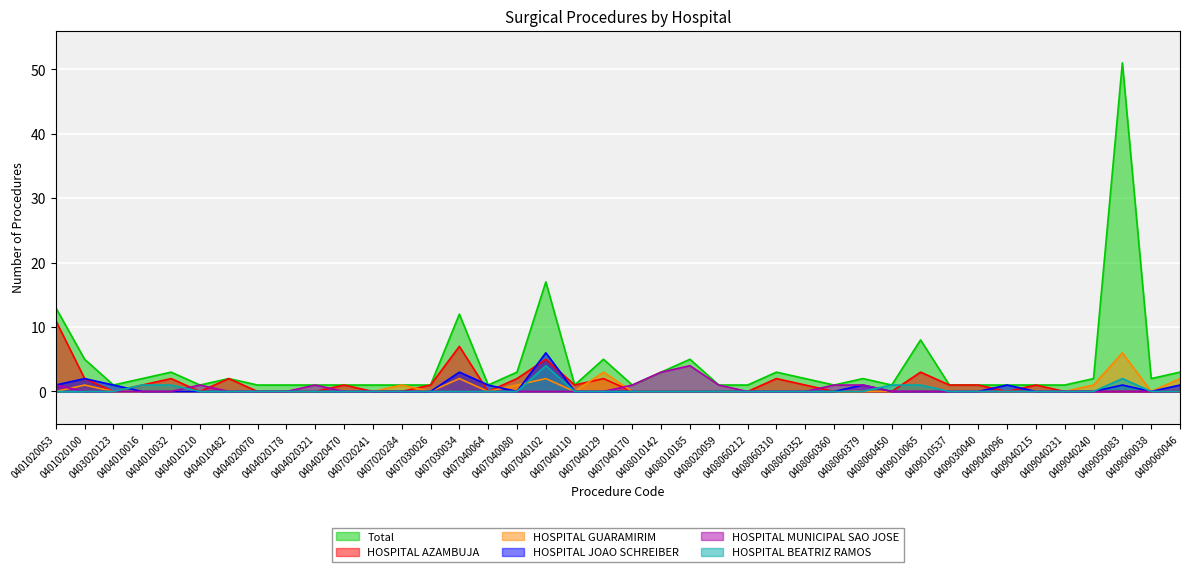

Reading left to right, what are all the values shown in this chart?

Total: 13	5	1	2	3	1	2	1	1	1	1	1	1	1	12	1	3	17	1	5	1	3	5	1	1	3	2	1	2	1	8	1	1	1	1	1	2	51	2	3
HOSPITAL AZAMBUJA: 11	2	0	1	2	0	2	0	0	0	1	0	0	1	7	0	2	5	1	2	0	0	0	0	0	2	1	0	0	0	3	1	1	0	1	0	0	0	0	0
HOSPITAL GUARAMIRIM: 0	1	0	0	0	0	0	0	0	0	0	0	1	0	2	0	1	2	0	3	0	0	0	0	0	0	0	0	0	0	0	0	0	0	0	0	1	6	0	2
HOSPITAL JOAO SCHREIBER: 1	2	1	0	0	0	0	0	0	0	0	0	0	0	3	1	0	6	0	0	0	0	0	0	0	0	0	0	1	0	0	0	0	1	0	0	0	1	0	1
HOSPITAL MUNICIPAL SAO JOSE: 1	0	0	0	0	1	0	0	0	1	0	0	0	0	0	0	0	0	0	0	1	3	4	1	0	0	0	1	1	0	0	0	0	0	0	0	0	0	0	0
HOSPITAL BEATRIZ RAMOS: 0	0	0	1	1	0	0	0	0	0	0	0	0	0	0	0	0	4	0	0	0	0	0	0	0	0	0	0	0	1	1	0	0	0	0	0	0	2	0	0